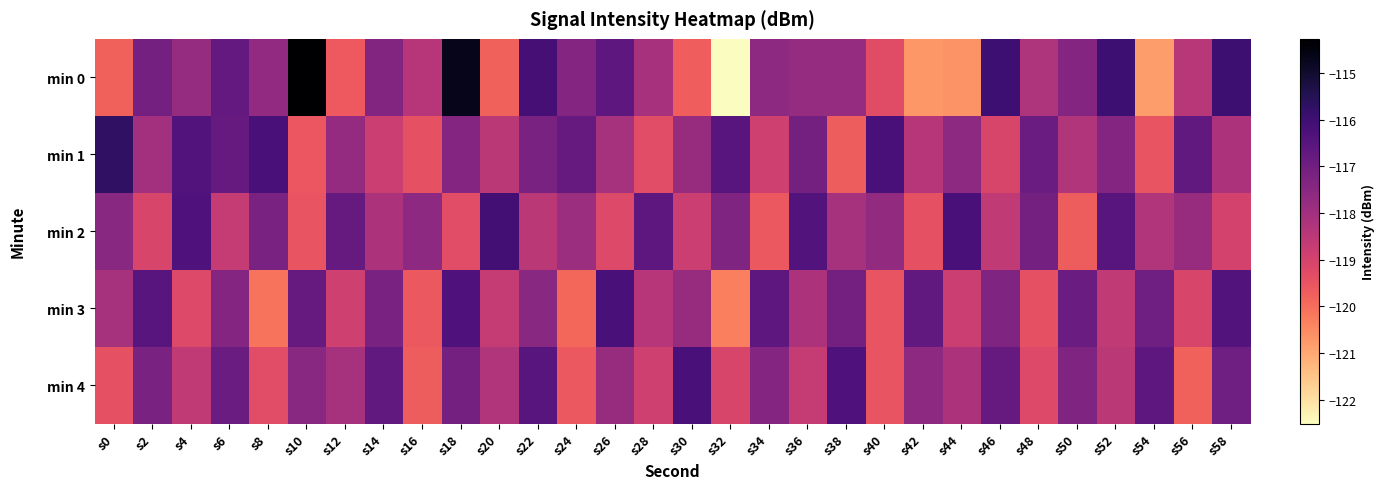

What is the total value across all series at s58?

-586.6